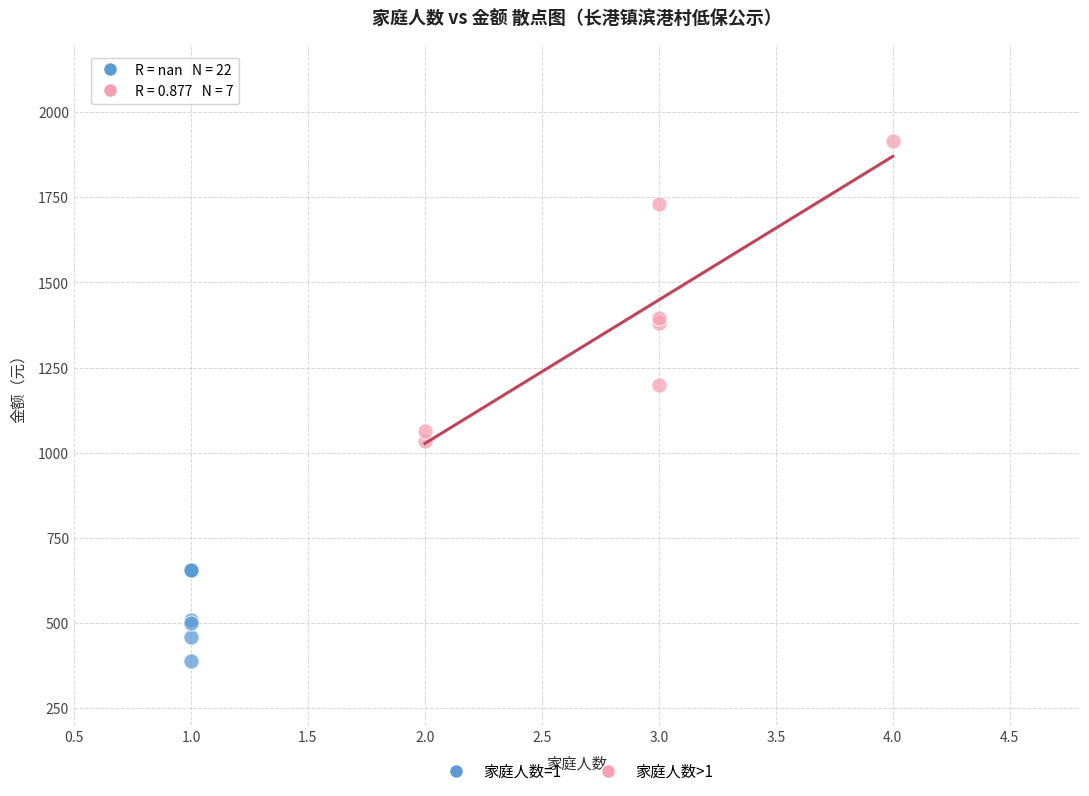

Which series has the largest Y range (max minus min)?

家庭人数>1